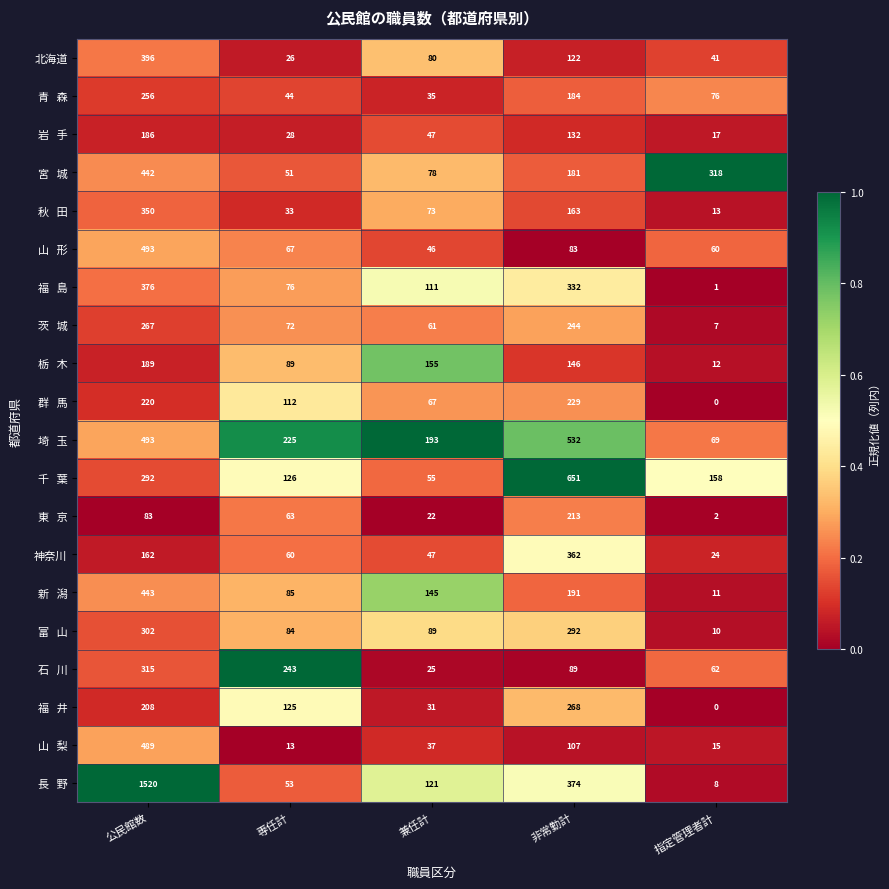

What is the spread (max minus min) of values at 非常勤計?

568